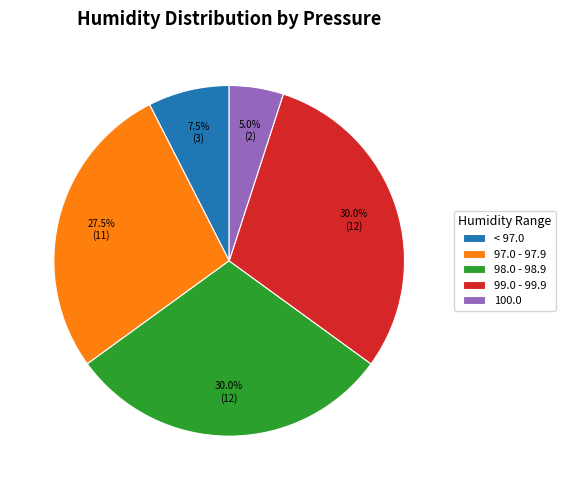

Do 98.0 - 98.9 and < 97.0 together represent more than half of the pie?

No